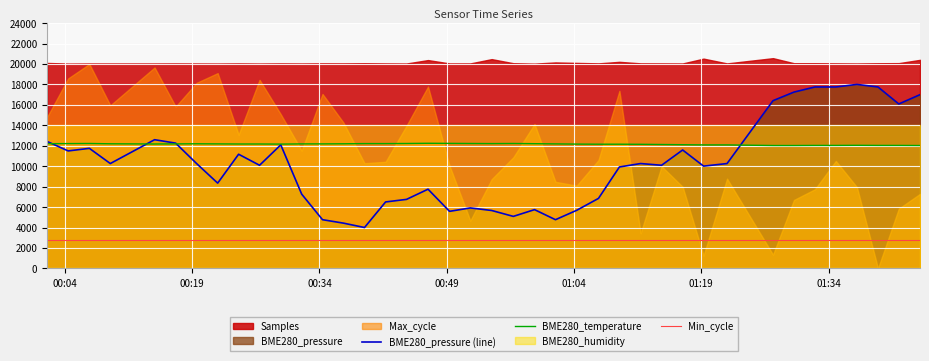

True or false: BME280_pressure (line) and Min_cycle cross at least once.

False